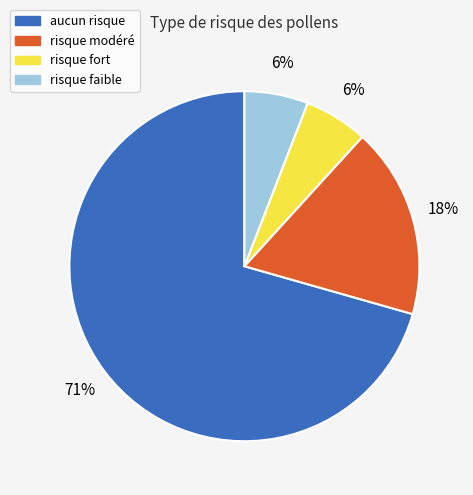

Which category accounts for the majority?

aucun risque